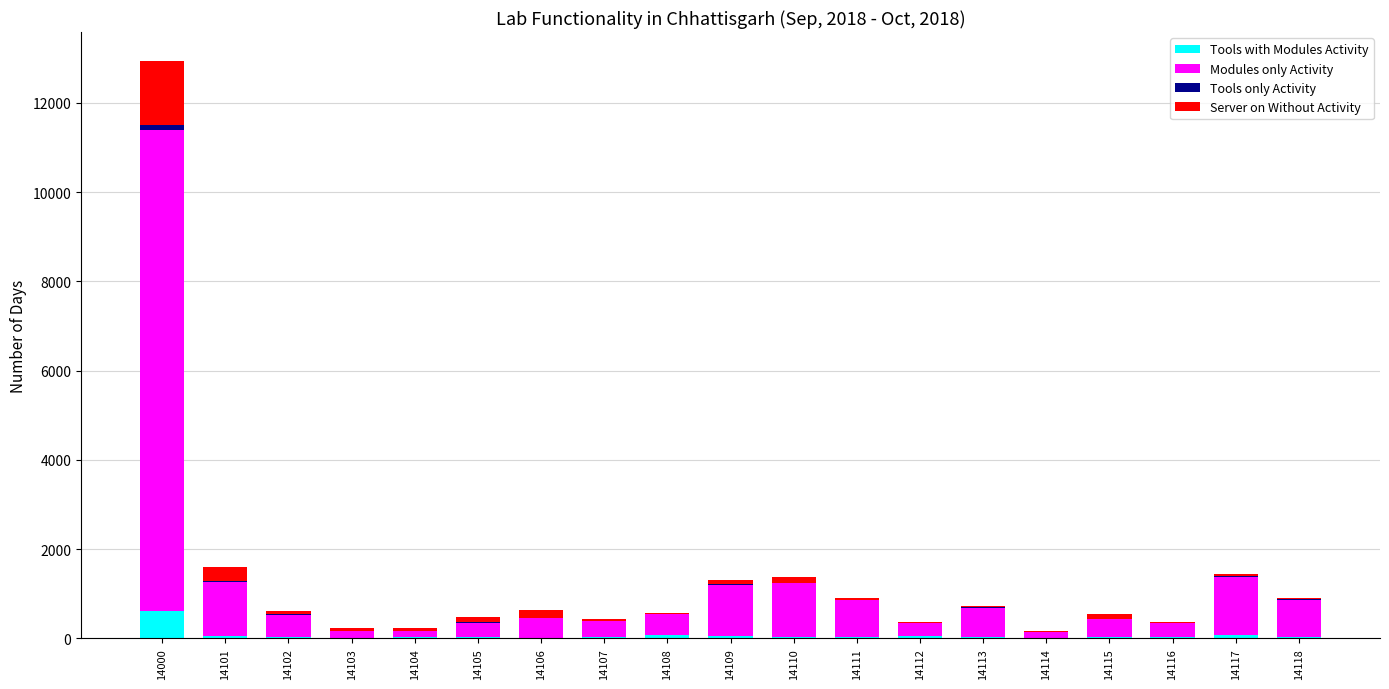

At which category is the sum across all series the highest?

14000